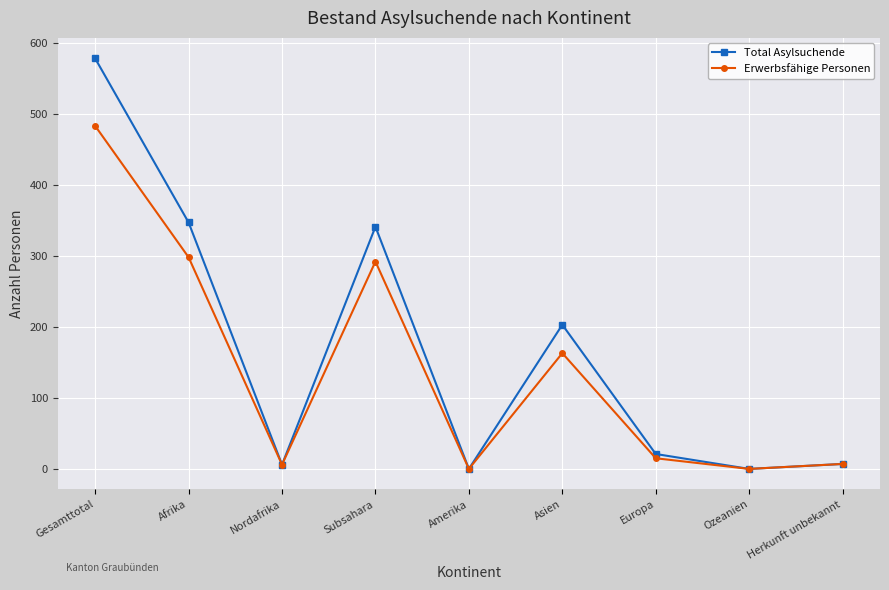

In Erwerbsfähige Personen, how many points are lower than both neighbors (excluding endpoints)?

3